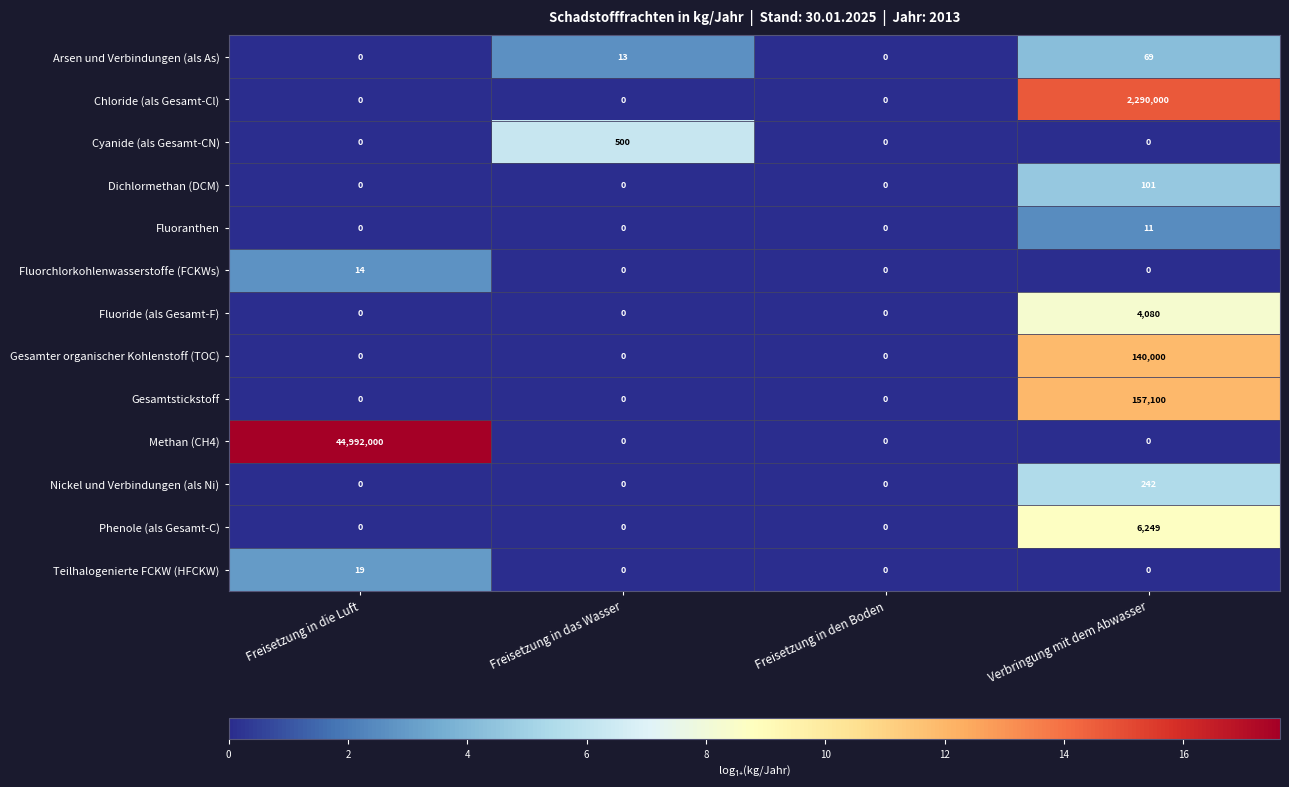

Which series changed the most between Freisetzung in die Luft and Freisetzung in das Wasser?

Methan (CH4)